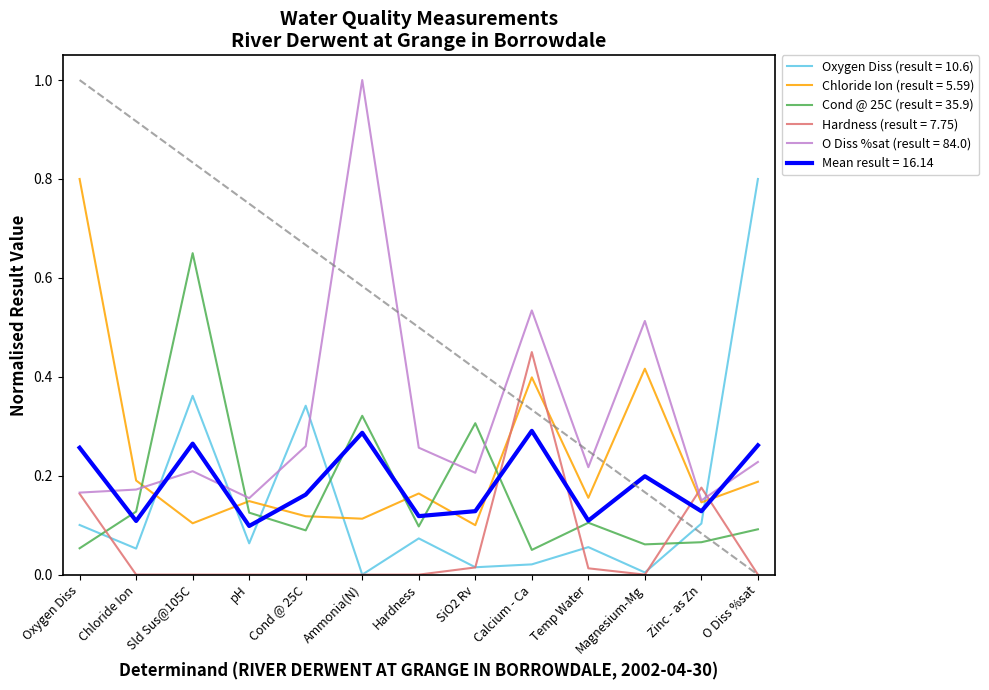

Which series has the widest spread of values?

O Diss %sat (result = 84.0)